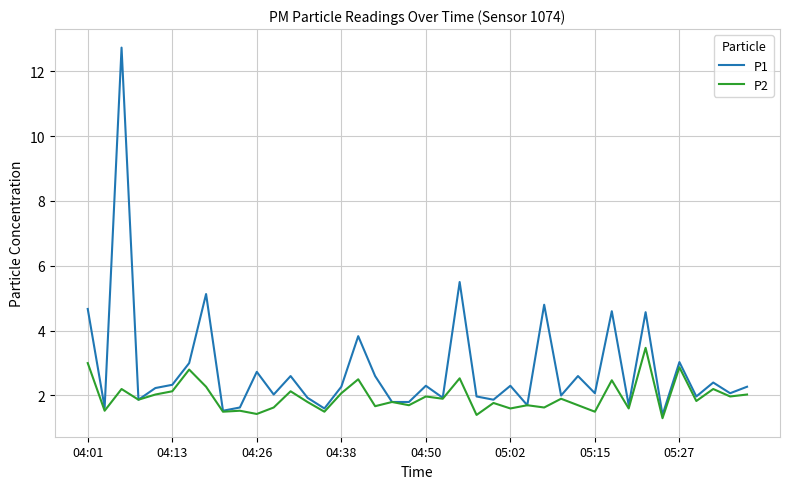

Which series has the largest total across all categories?

P1